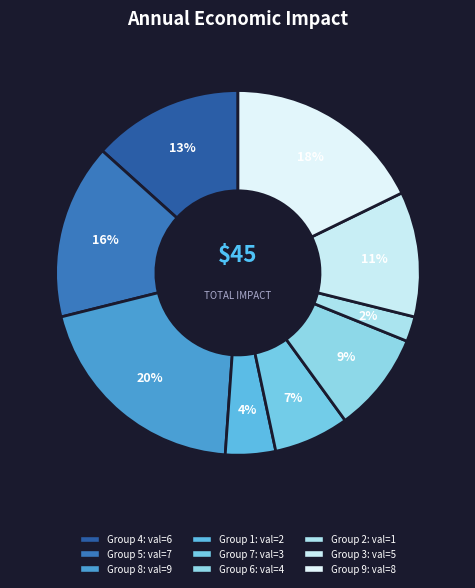

How many segments does this pie chart have?

9